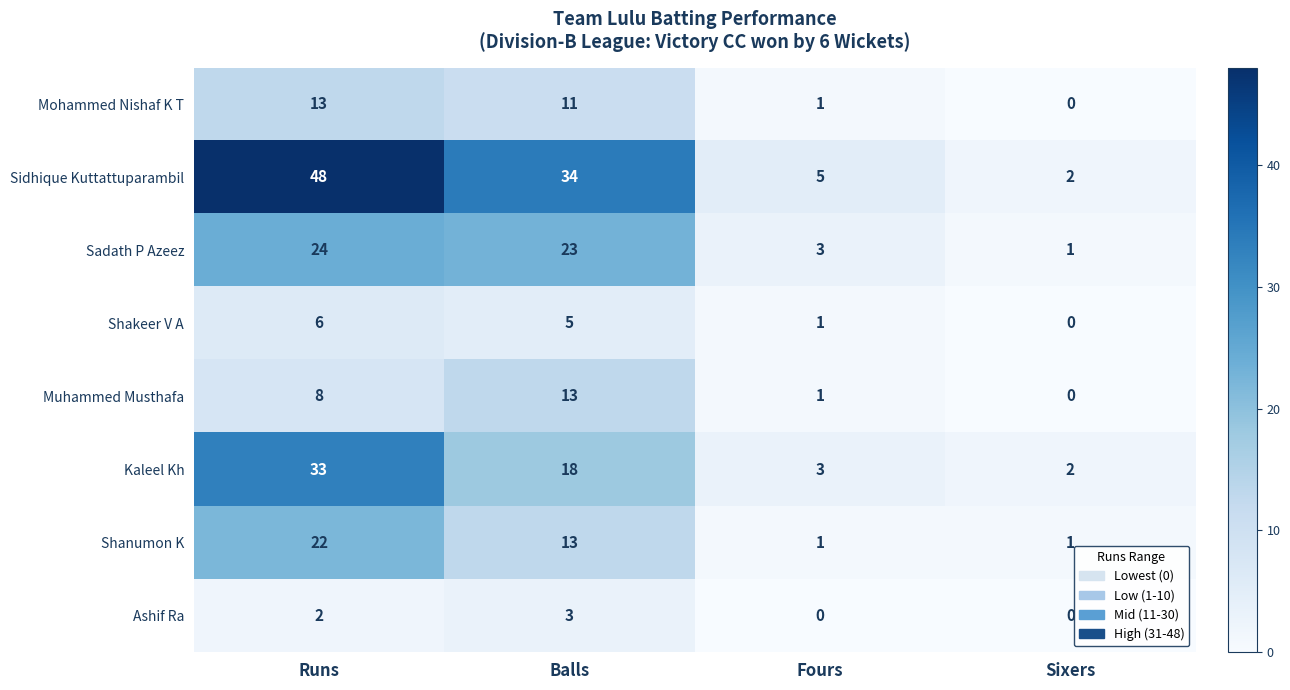

What is the maximum value for Muhammed Musthafa?

13